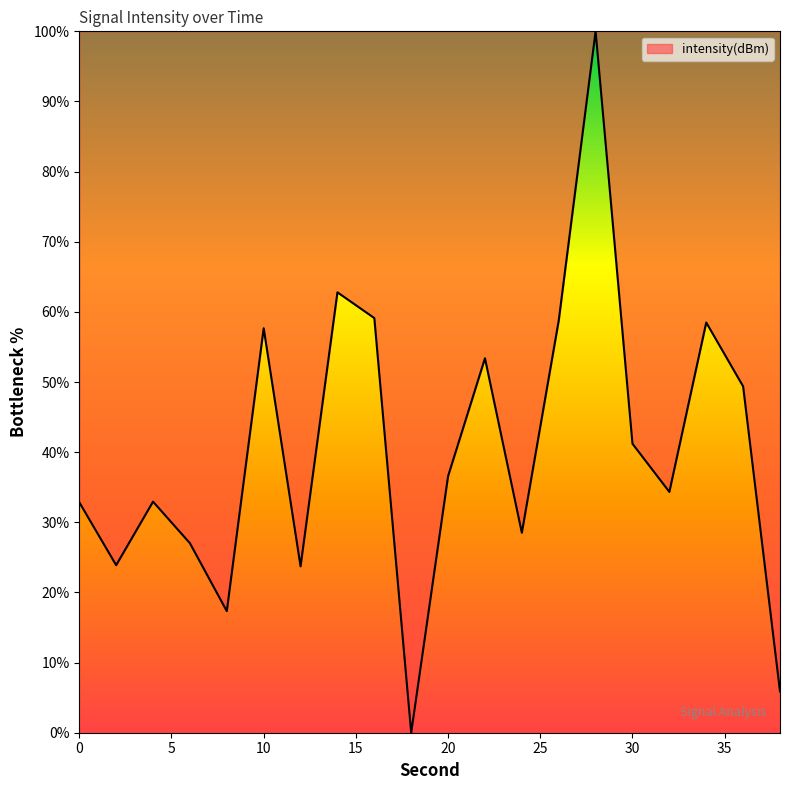

True or false: there are more than 1 points higher than both neighbors.

True